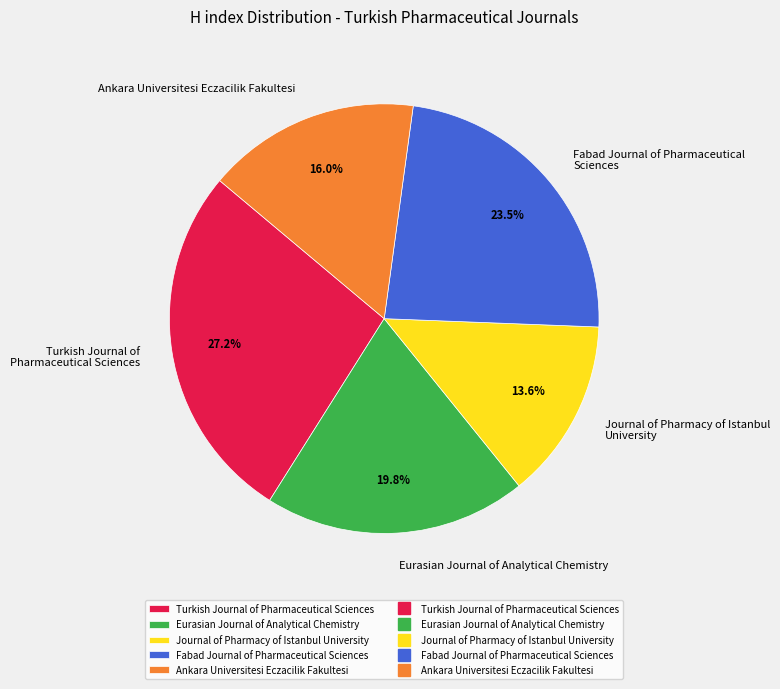

True or false: Eurasian Journal of Analytical Chemistry accounts for 7% of the total.

False